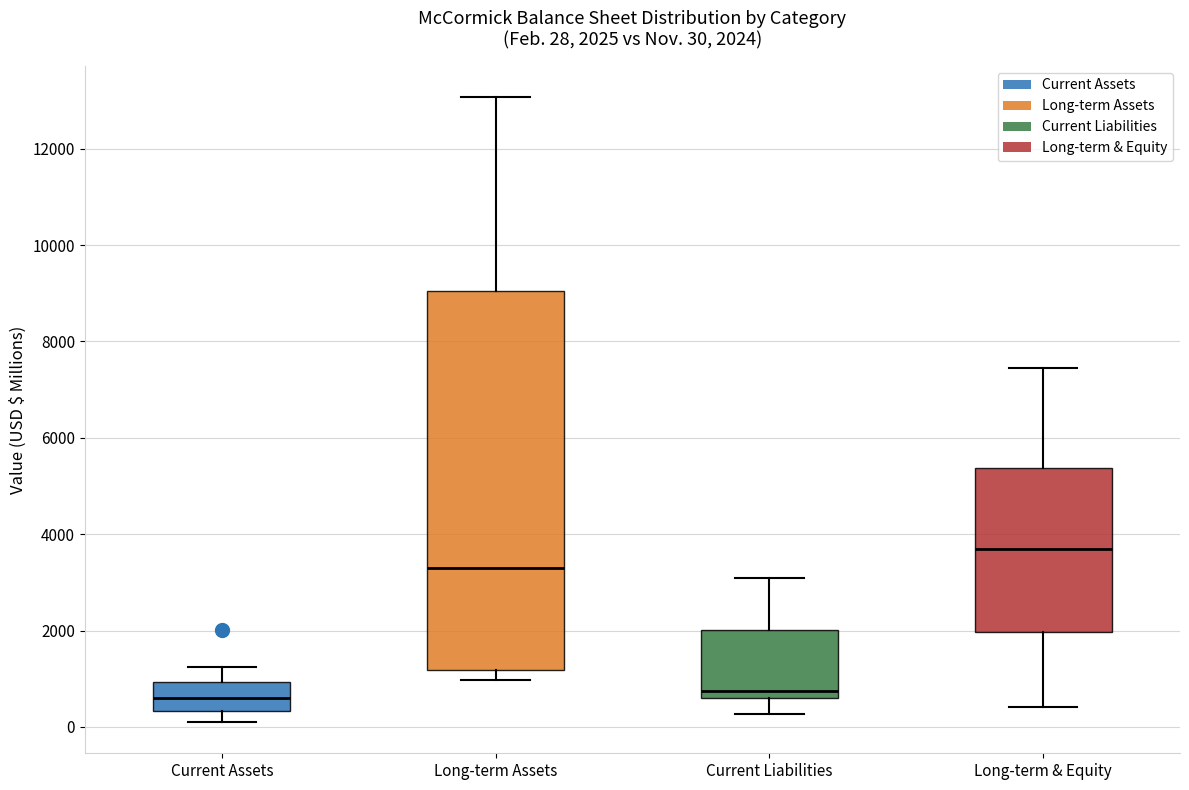

Comparing the boxes themselves (not the whiskers), which one is the tallest?

Long-term Assets